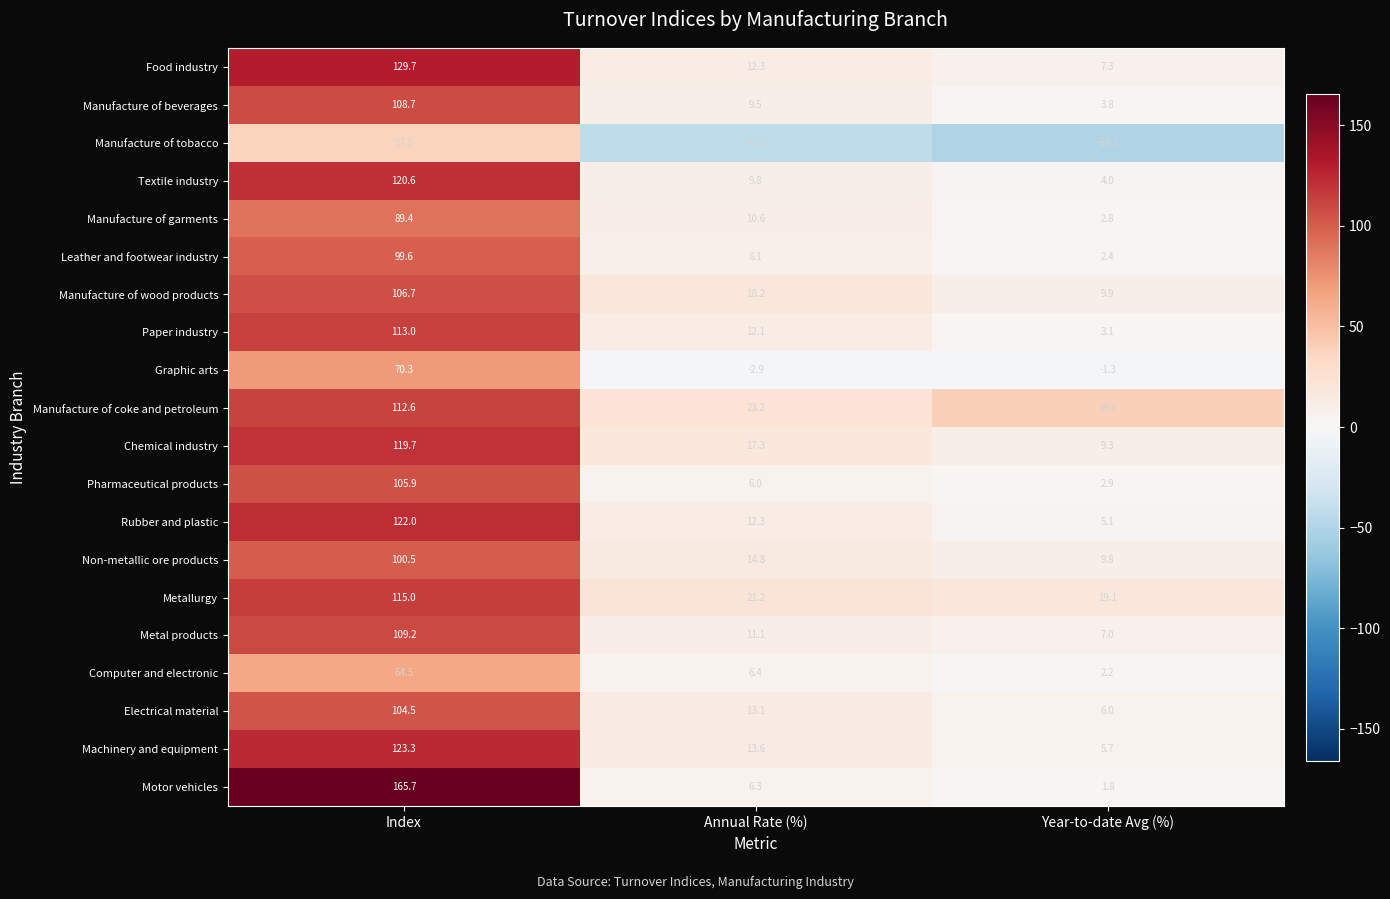

Where is Chemical industry nearest to the value 64?

Annual Rate (%)